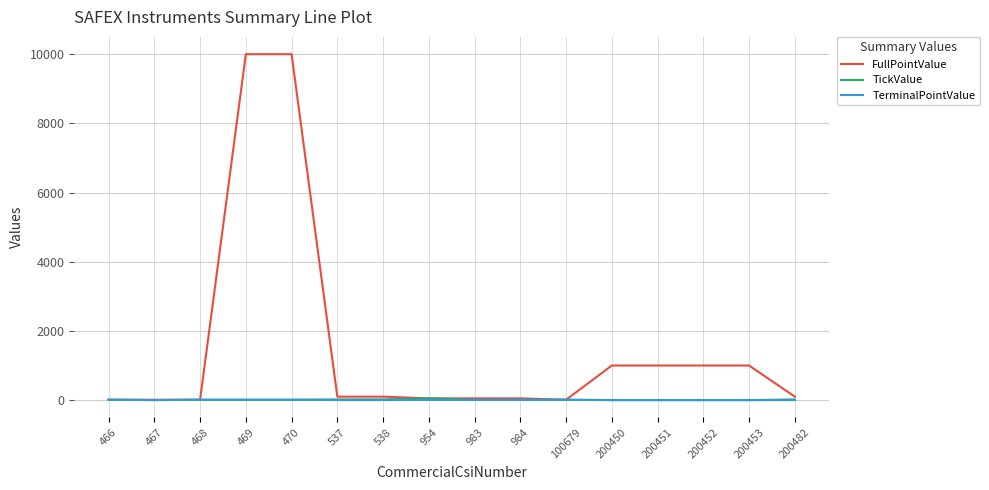

What is the difference between the maximum and minimum values in the TickValue series?

49.9